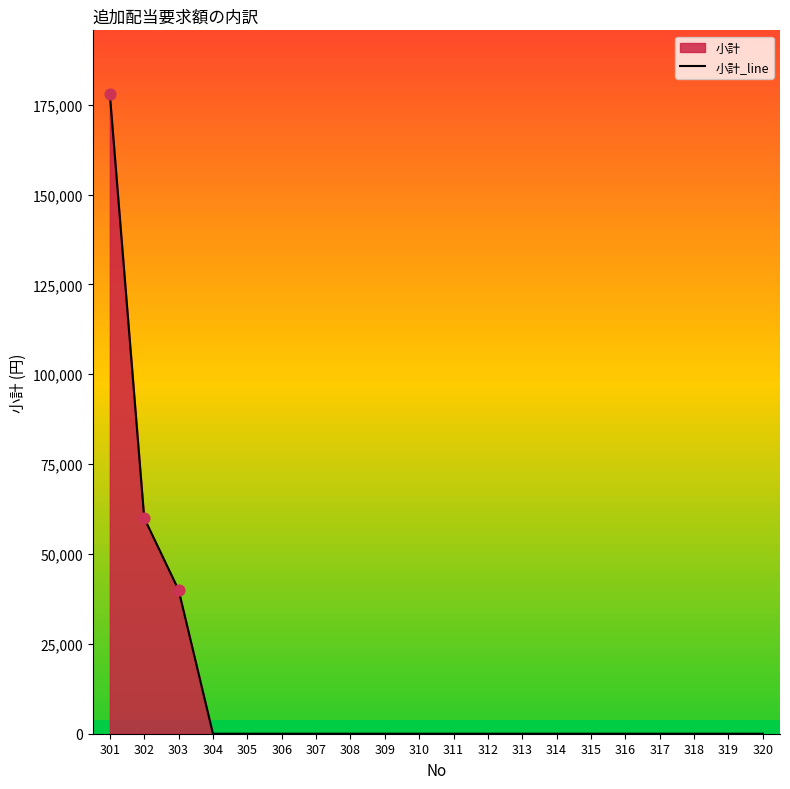

Between 320 and 306, which is larger?

320